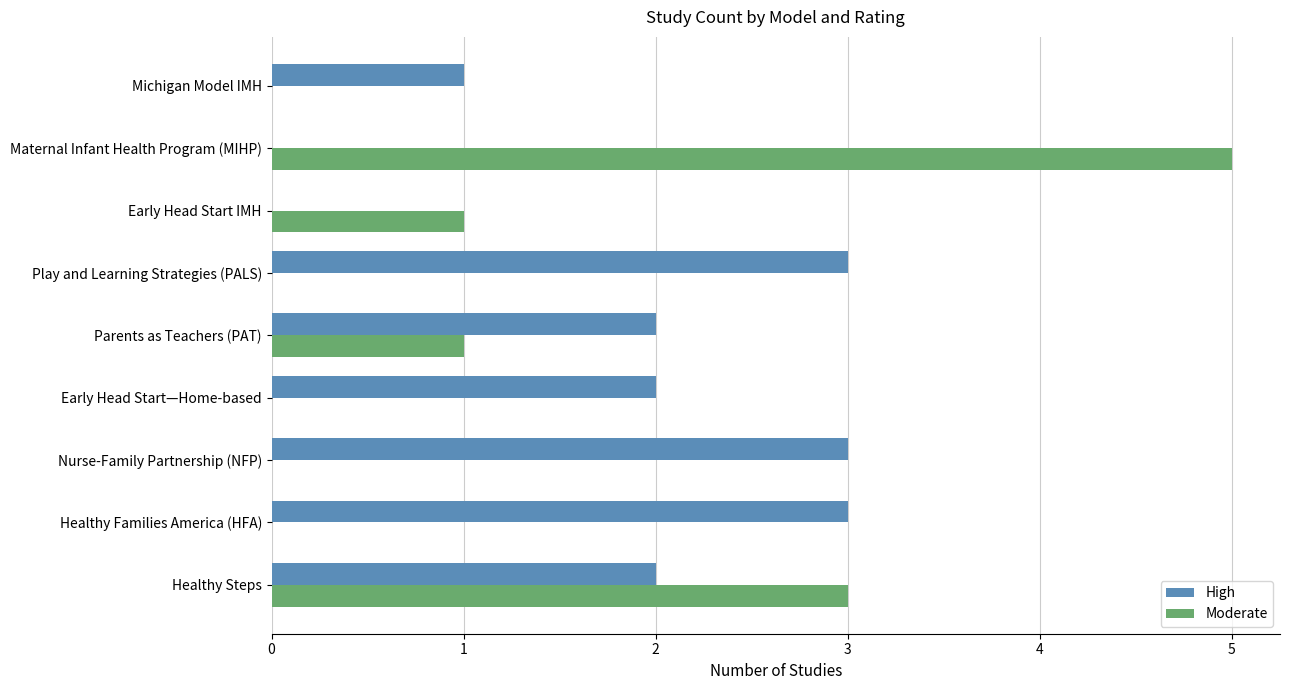

How many distinct data groups are displayed?

2